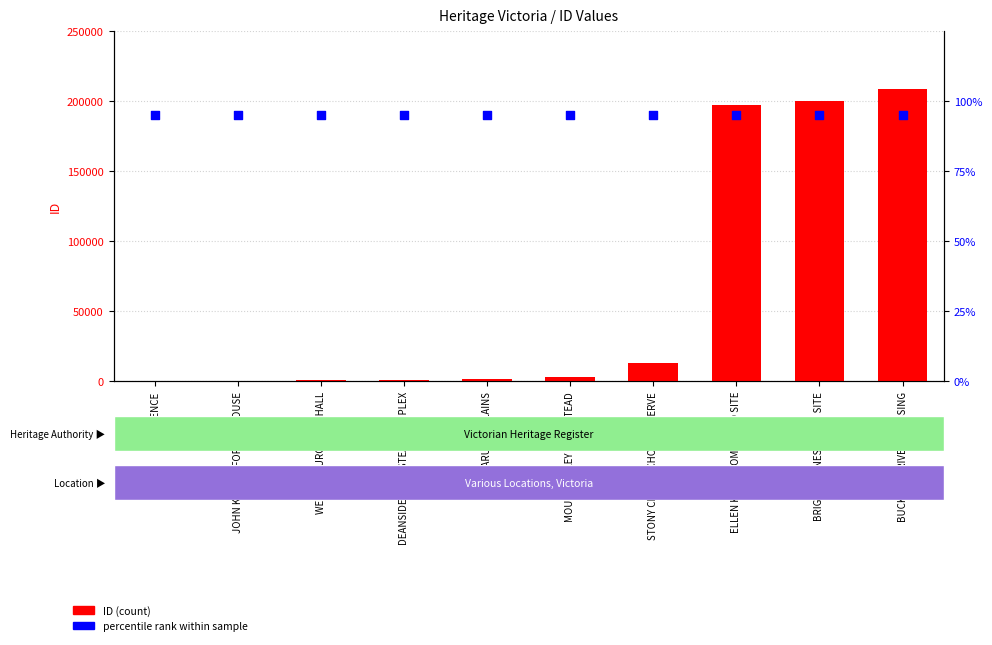

Which series contains the highest Y value?

ID (count)